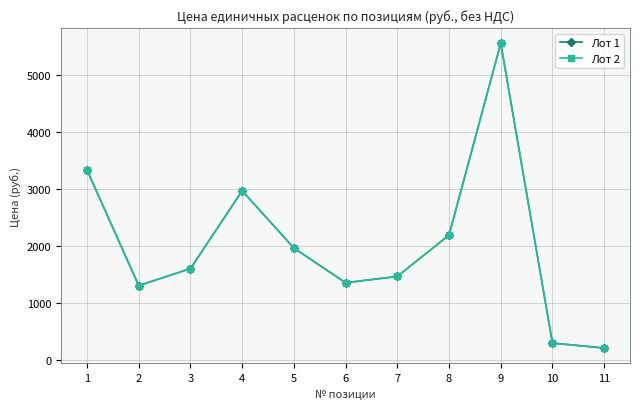

Does the chart have visible grid lines?

Yes